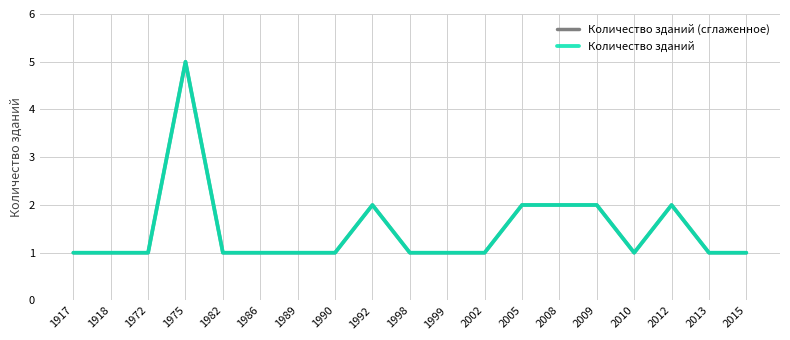

Which has a higher value, 1917 or 2013?

1917